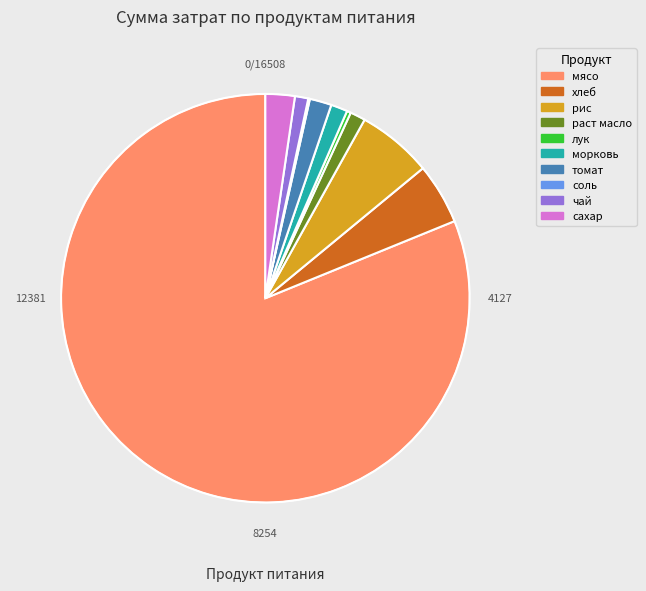

Do сахар and рис together represent more than half of the pie?

No